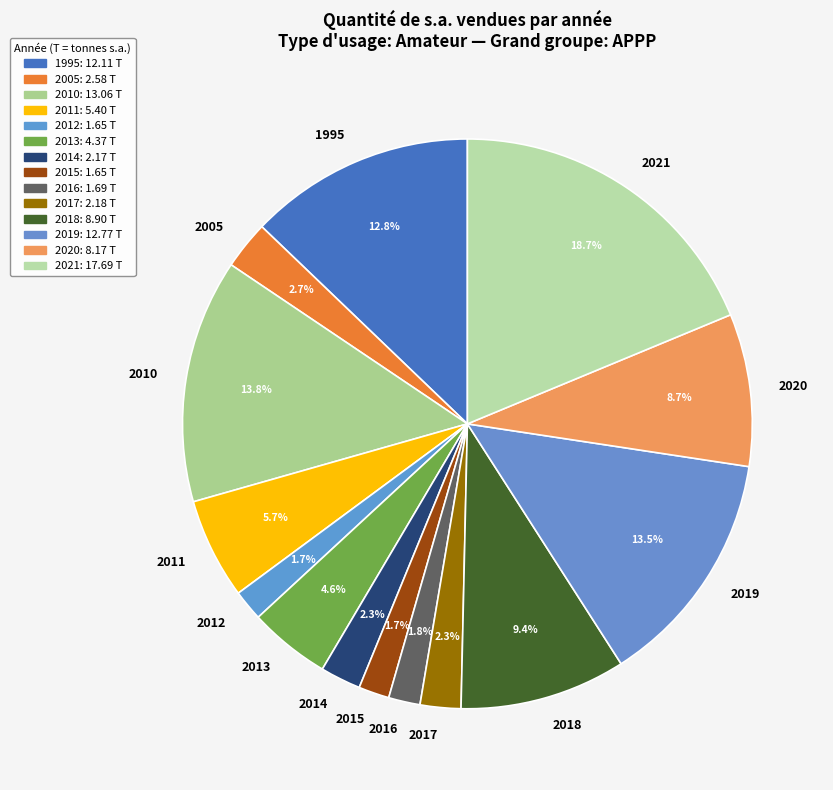

Which category has the biggest portion of the pie?

2021